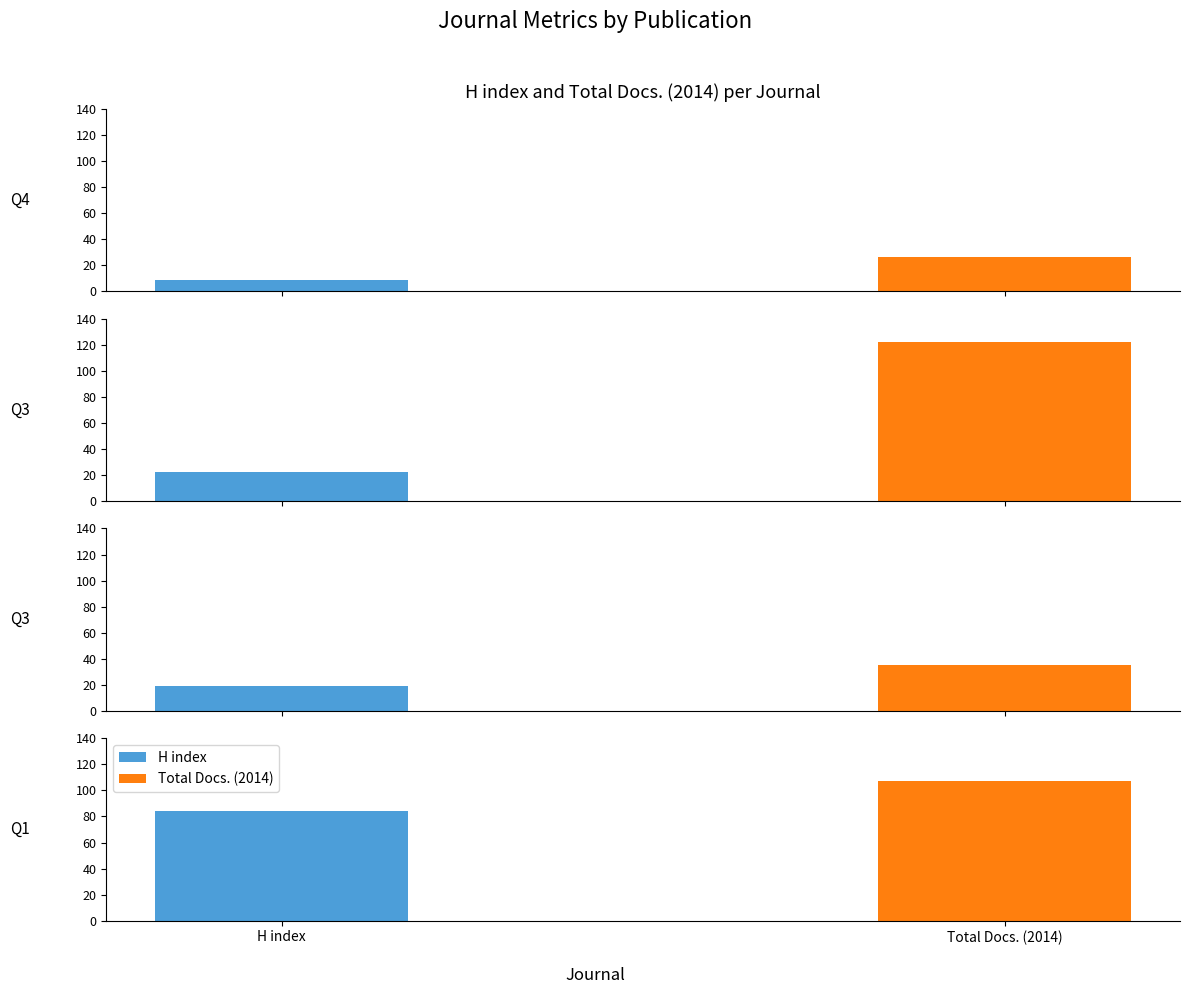

What is the value of the Total Docs. (2014) bar at the 2nd from the left?

122